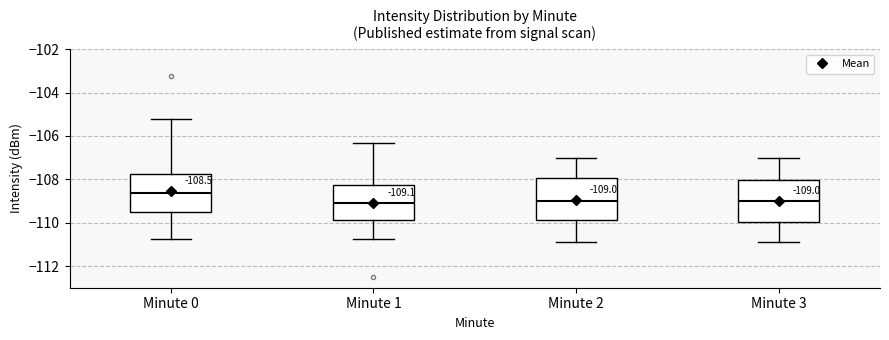

Which box has the highest median line?

Minute 0